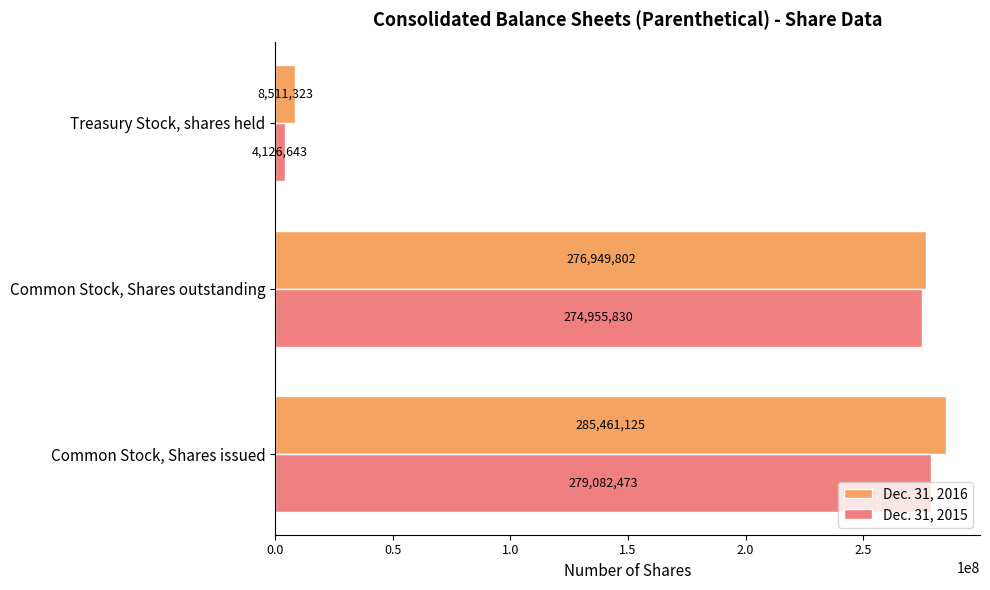

Which series has the largest total across all categories?

Dec. 31, 2016